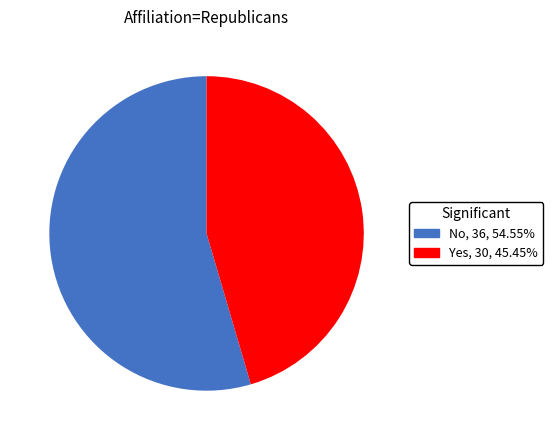

Which slice is the smallest?

Yes